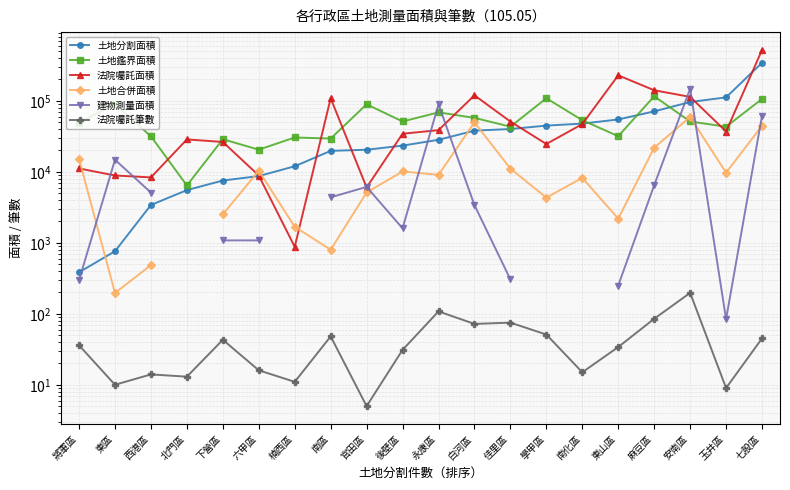

What position from the left is 下營區?

5